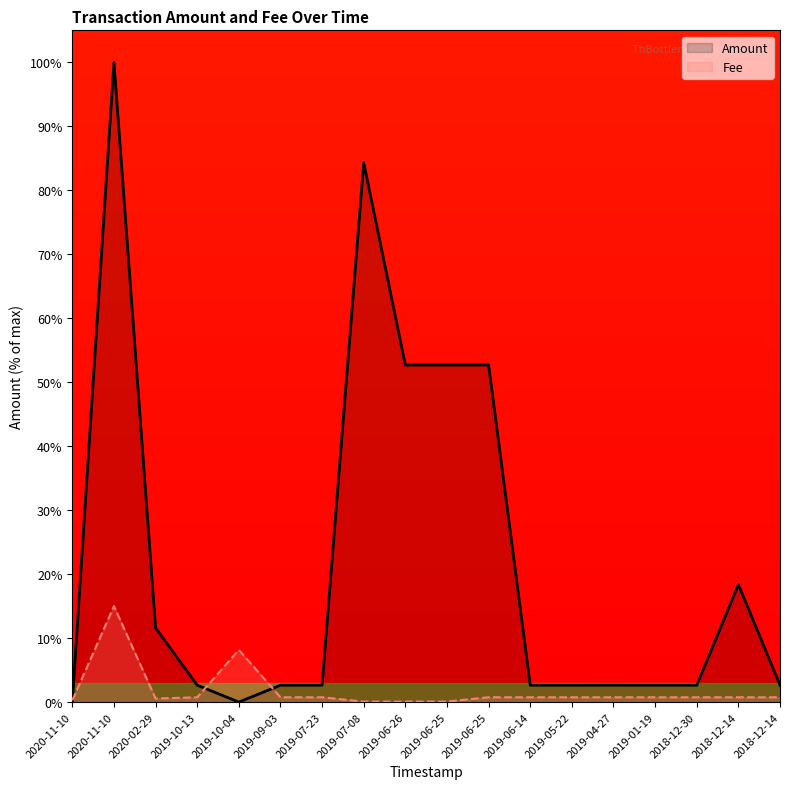

Count the number of categories in the chart.

18